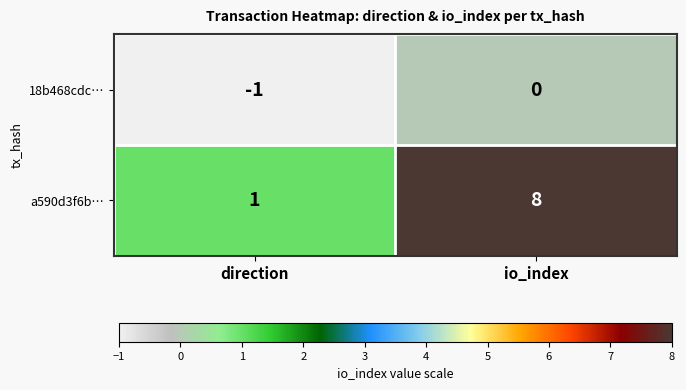

Between direction and io_index, which series saw the biggest shift?

a590d3f6b…